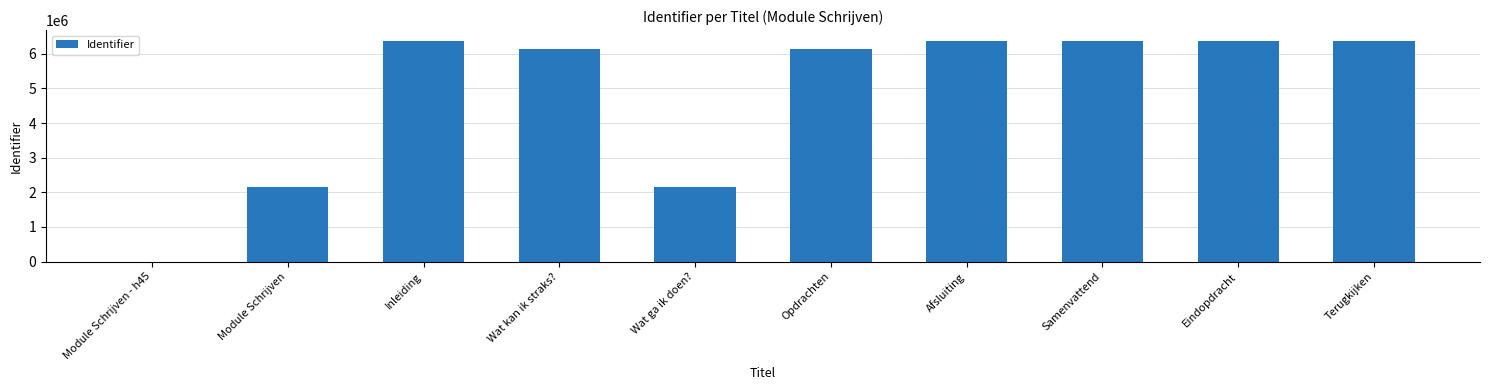

How many categories are shown in the chart?

10